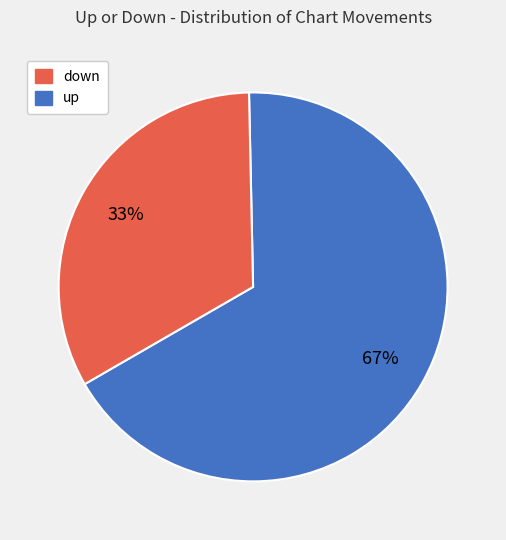

To the nearest percent, what is the average slice percentage?

50%